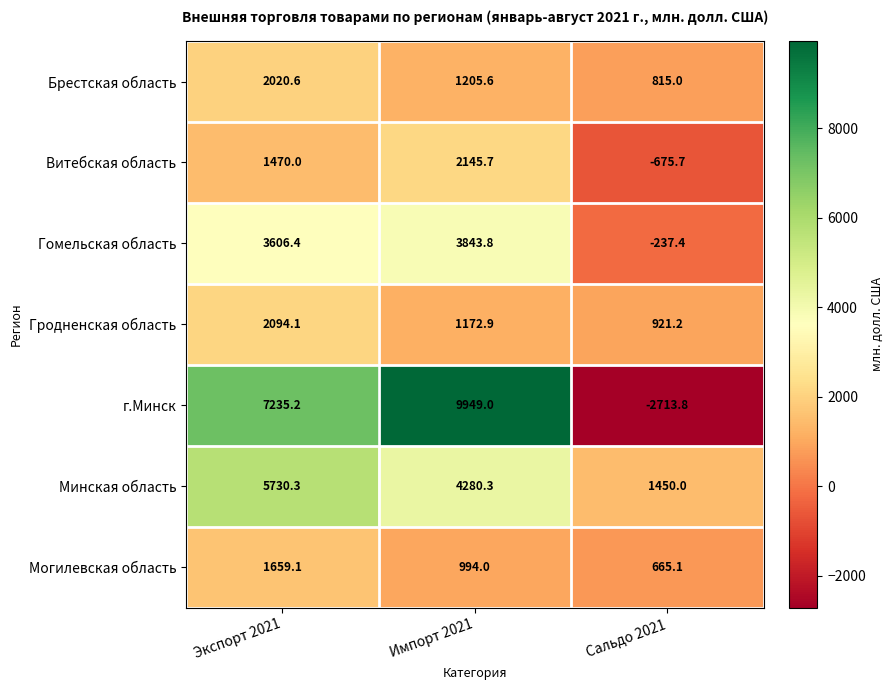

The Могилевская область series shows 896.4 at Сальдо 2021. True or false?

False